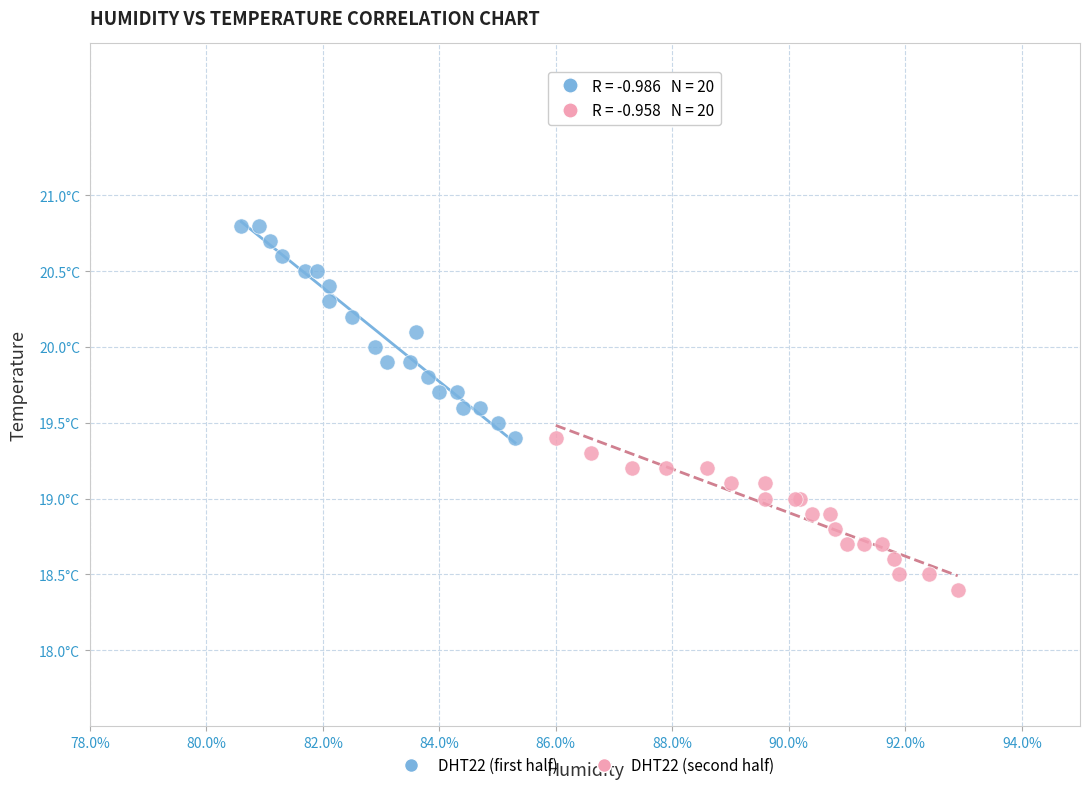

What are all the series names shown in the legend?

DHT22 (first half), DHT22 (second half)